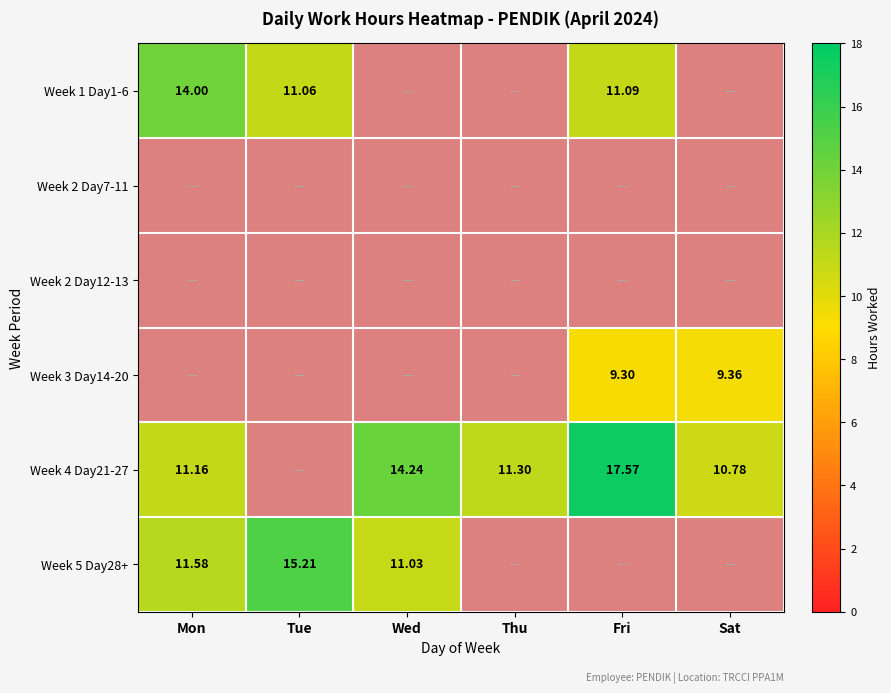

Rank the categories by Week 2 Day12-13 value from lowest to highest.

Mon, Tue, Wed, Thu, Fri, Sat